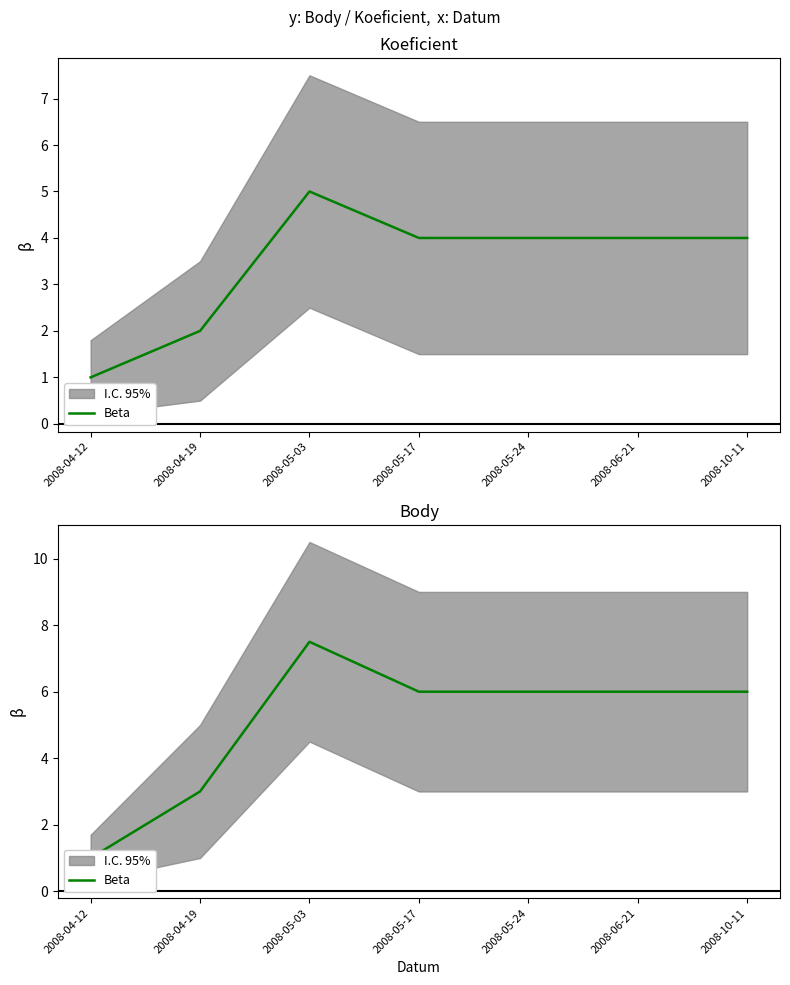

Which label corresponds to the smallest value in the chart?

2008-04-12